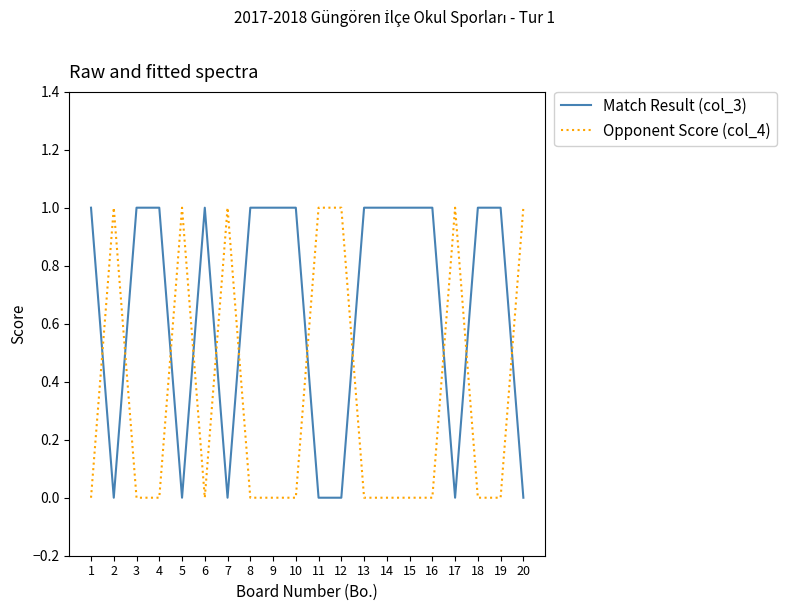

What are all the series names shown in the legend?

Match Result (col_3), Opponent Score (col_4)